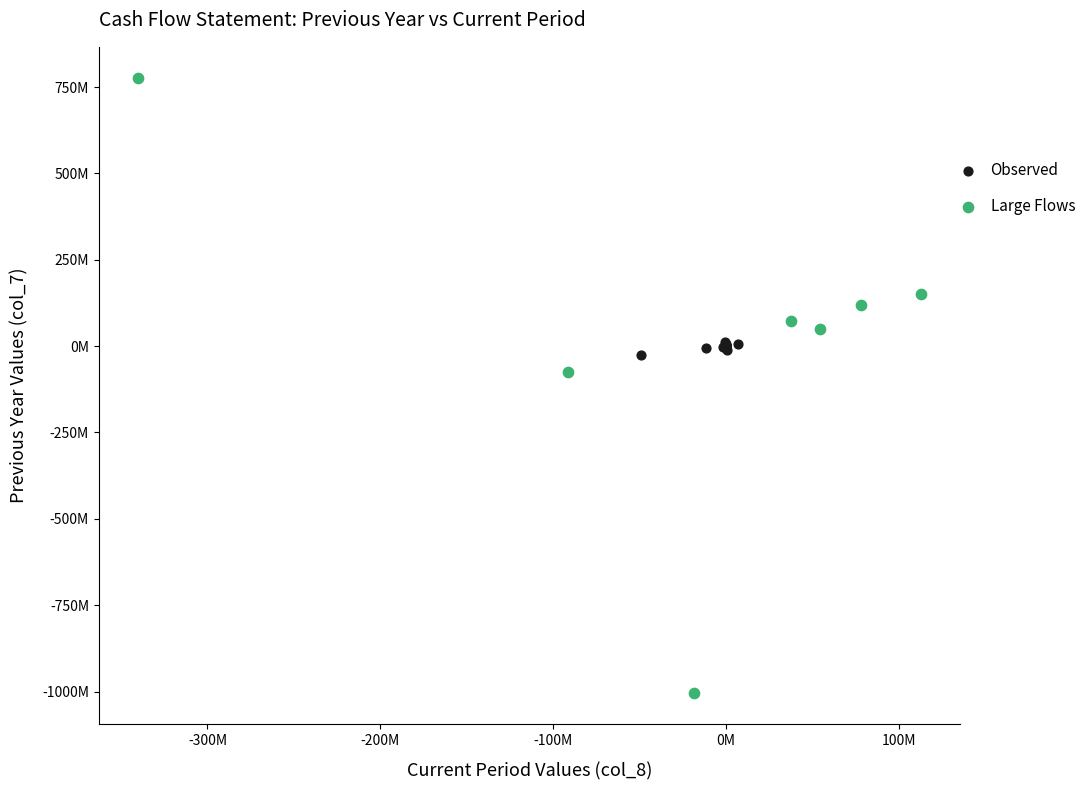

Which series has the widest spread of Y values?

Large Flows